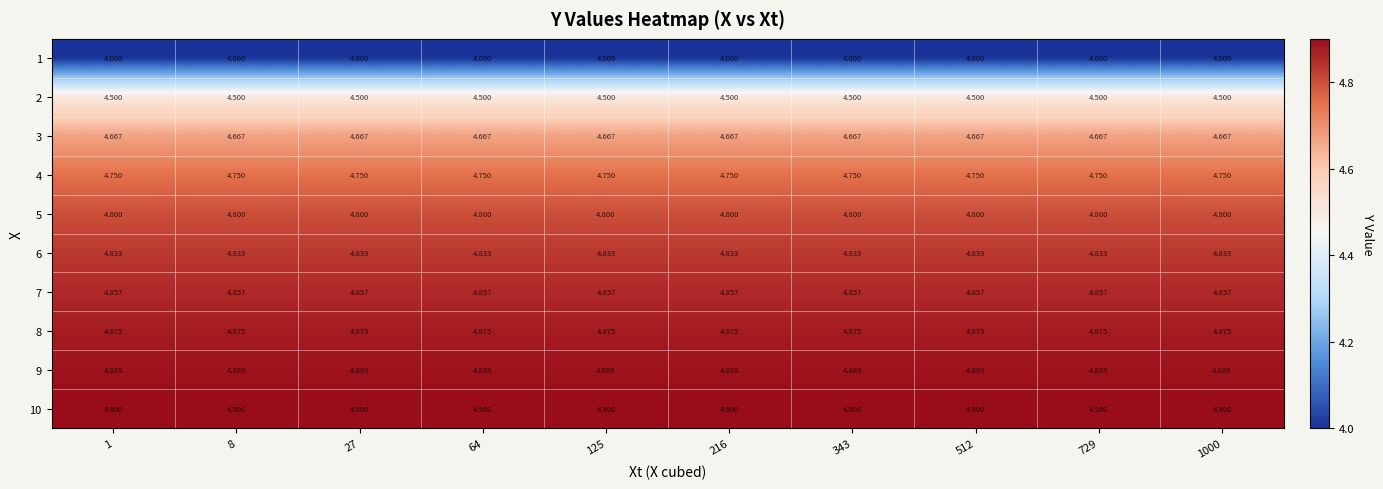

Rank the series by their maximum value, from lowest to highest.

1, 2, 3, 4, 5, 6, 7, 8, 9, 10